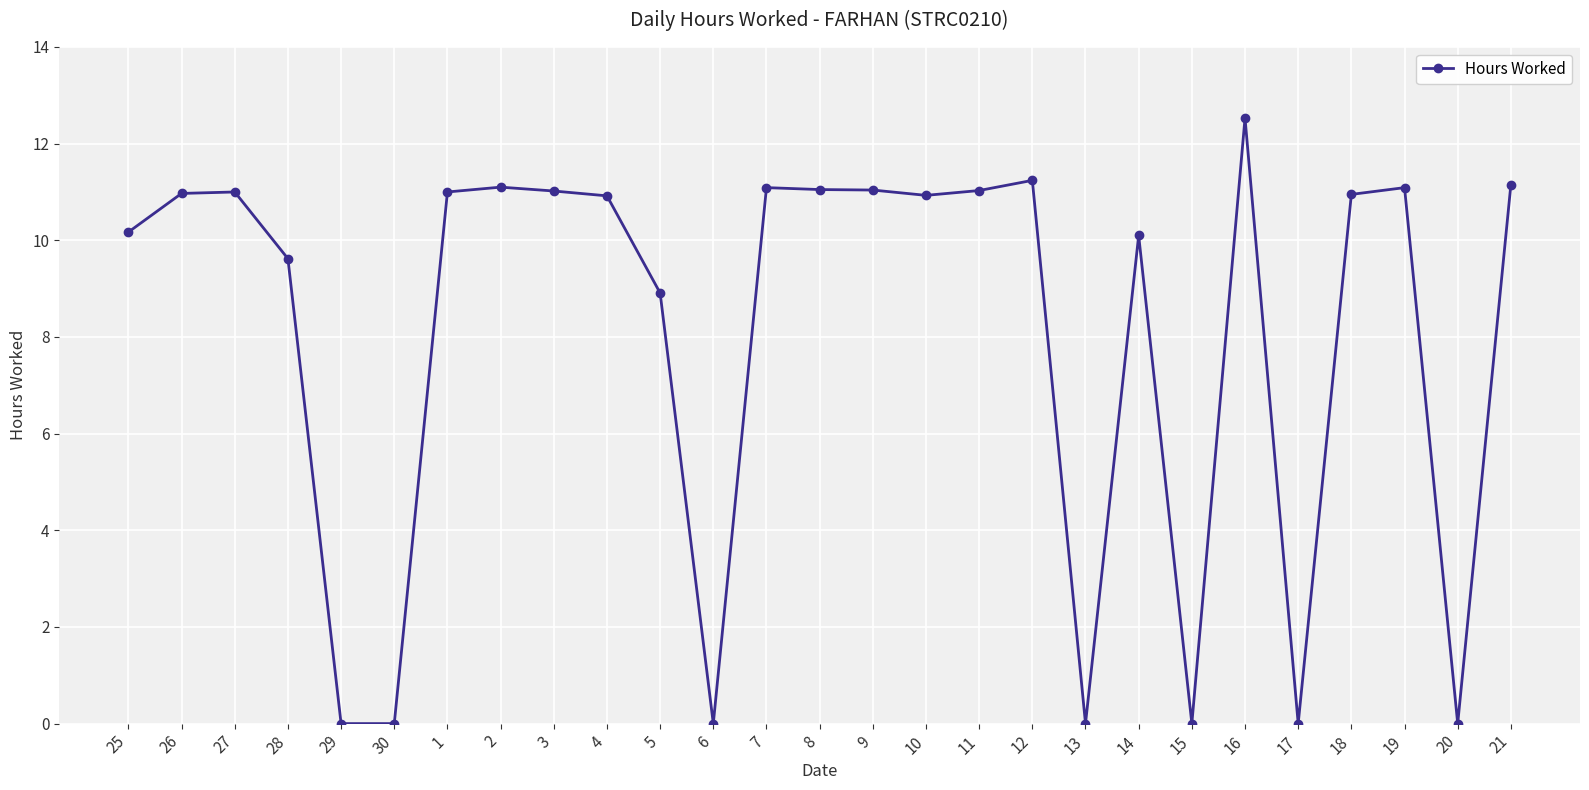

What is the value of the 1st point from the left?

10.2